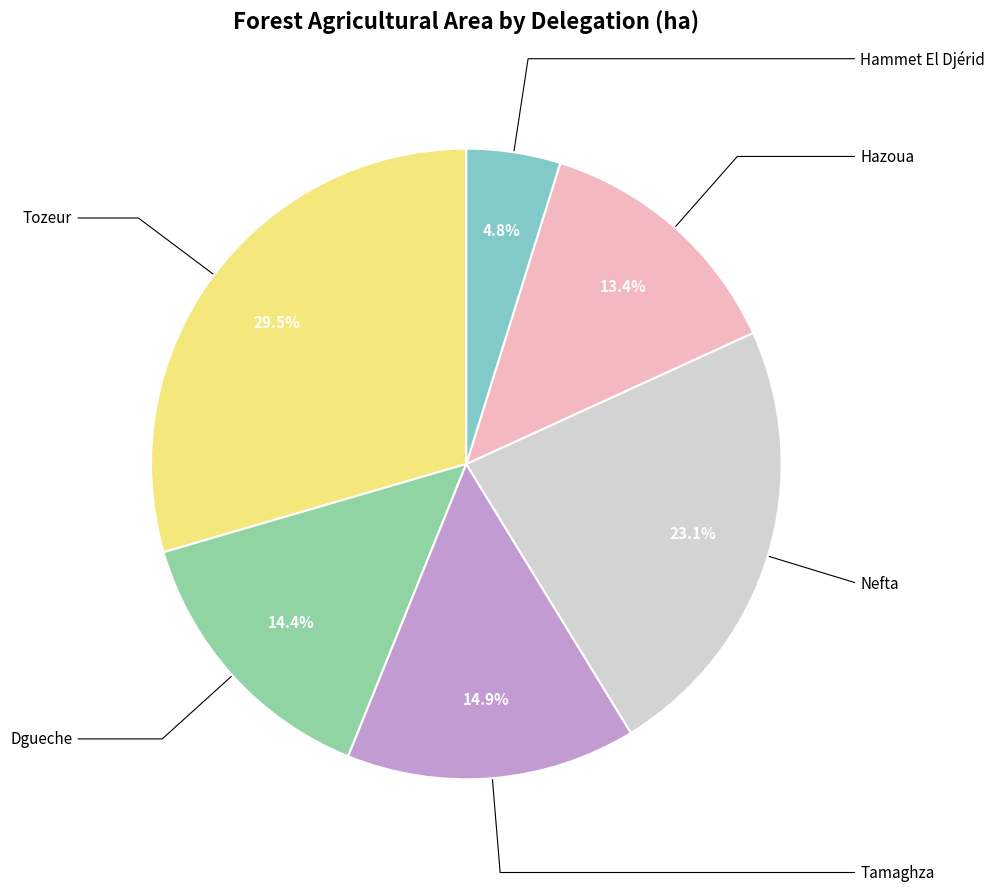

Is there any slice that represents more than half of the pie?

No